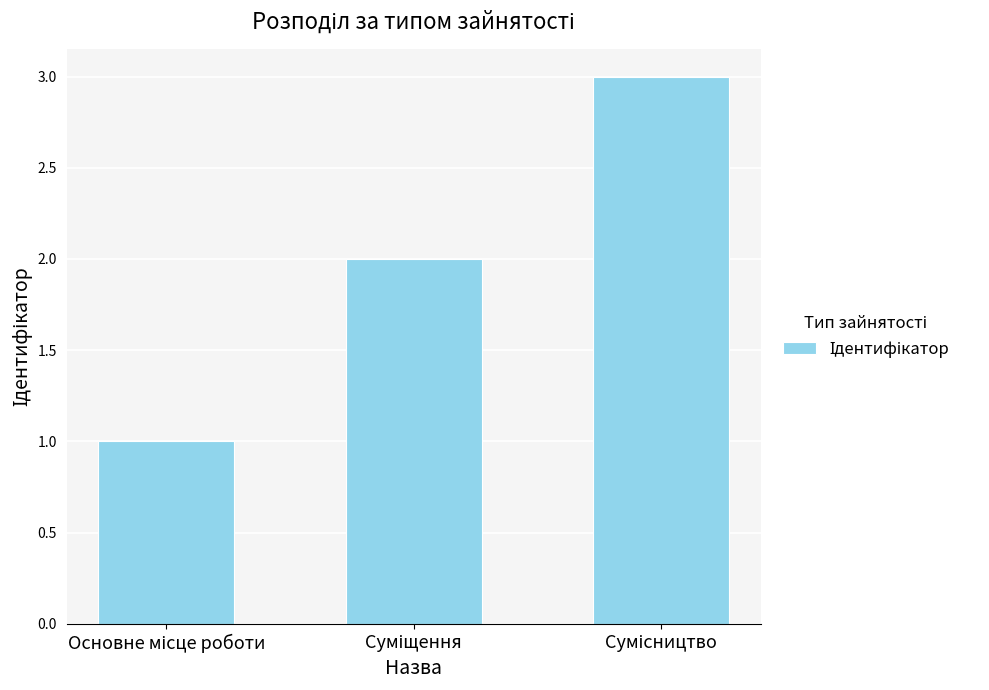

How many data points are less than 2?

1